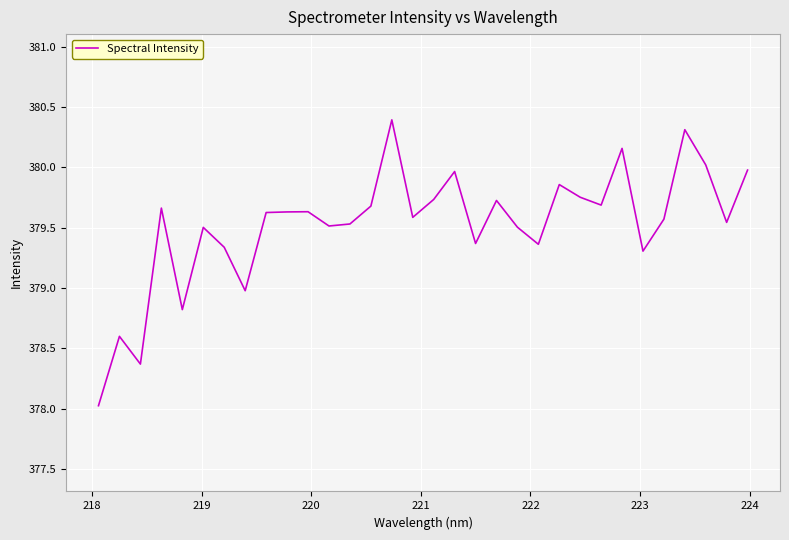

What is the greatest value displayed?

380.4